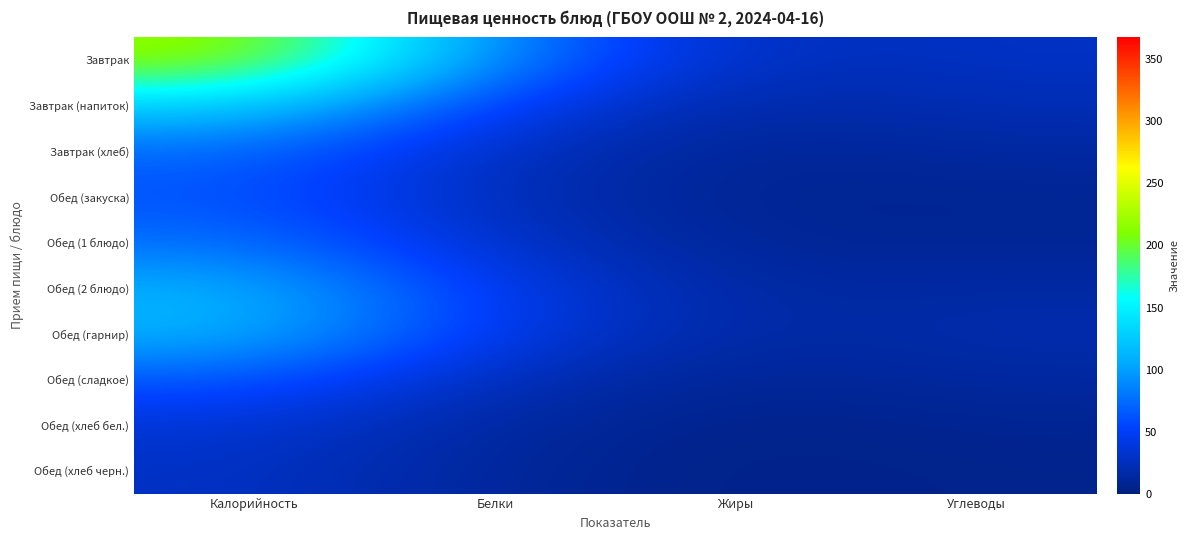

At Жиры, list the series in order from smallest to largest.

Обед (хлеб черн.), Обед (хлеб бел.), Обед (закуска), Обед (сладкое), Завтрак (хлеб), Обед (1 блюдо), Обед (2 блюдо), Обед (гарнир), Завтрак (напиток), Завтрак